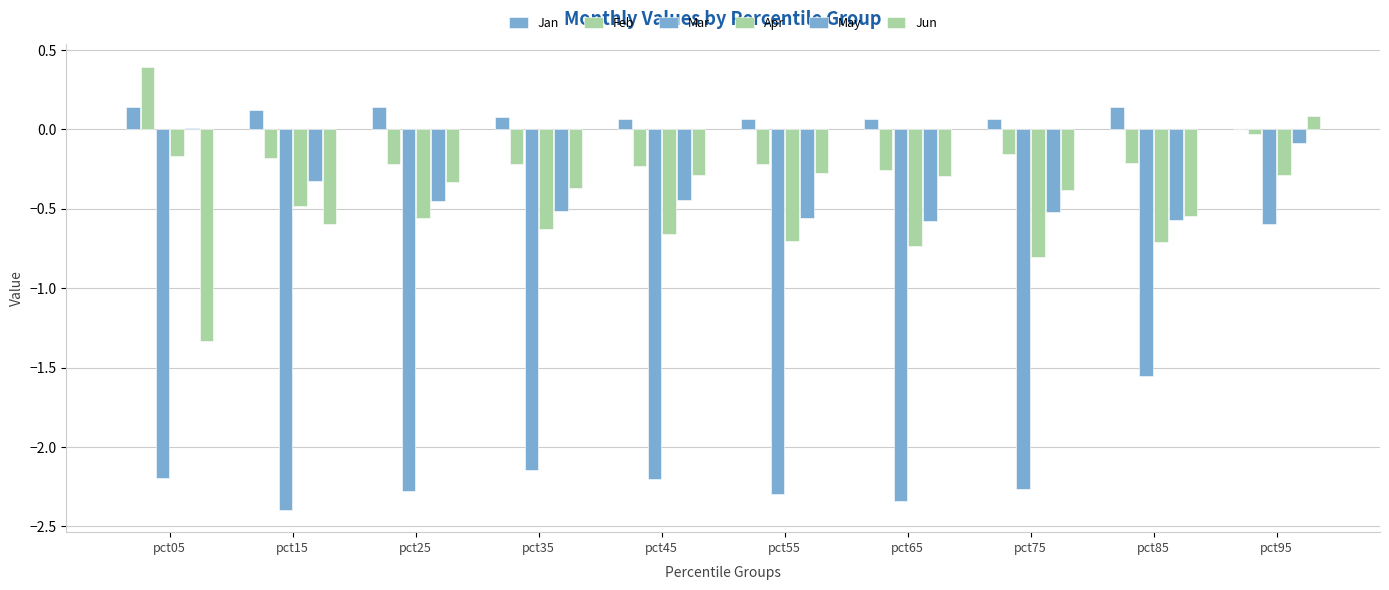

How many categories are shown in the chart?

10